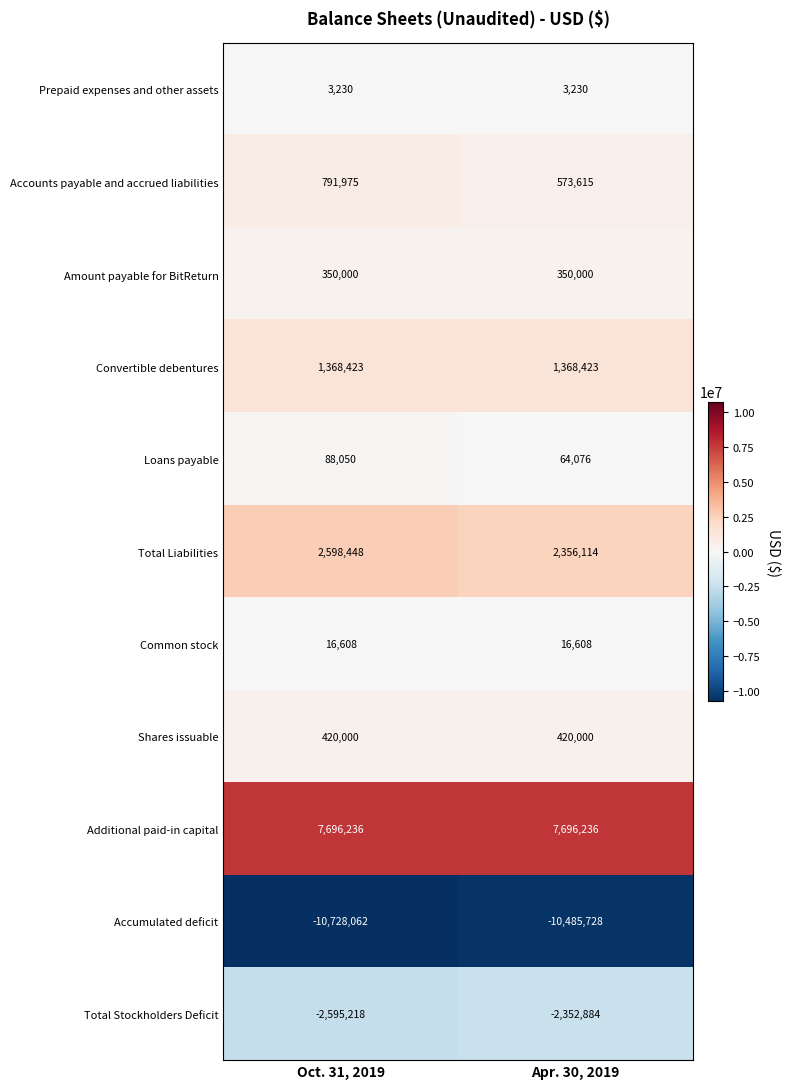

What is the spread (max minus min) of values at Oct. 31, 2019?

18424298